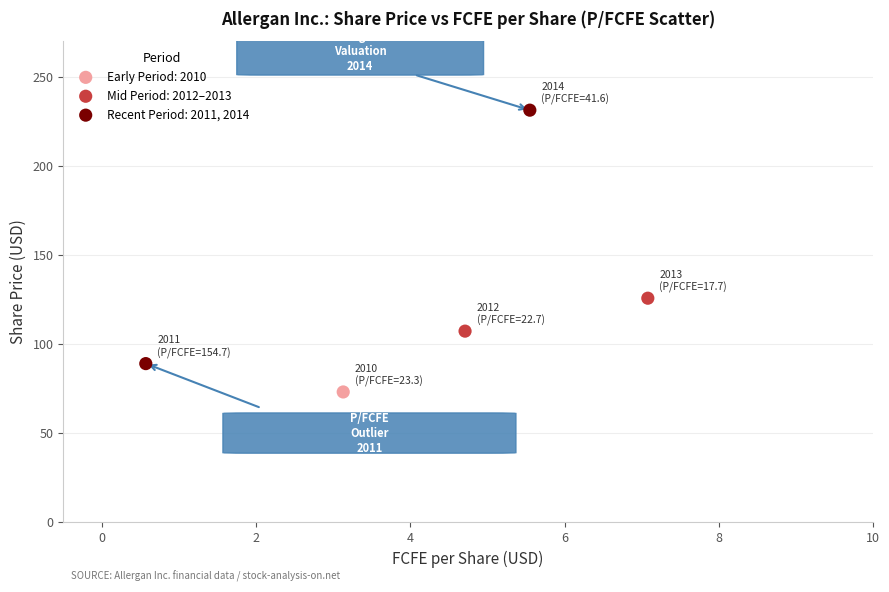

What are all the series names shown in the legend?

Early Period: 2010, Mid Period: 2012–2013, Recent Period: 2011, 2014